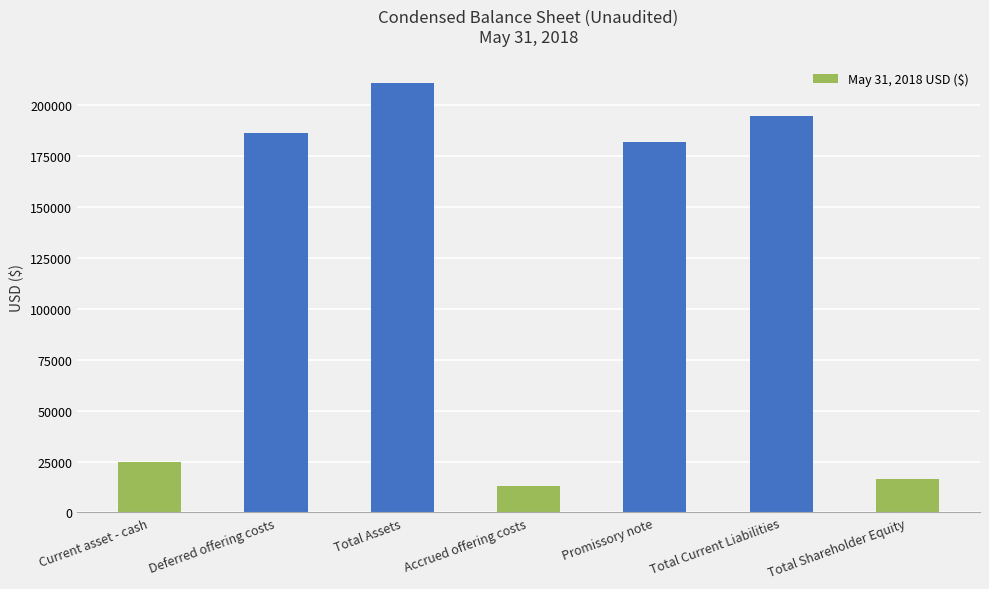

What is the change in value from Accrued offering costs to Total Shareholder Equity?

+3843